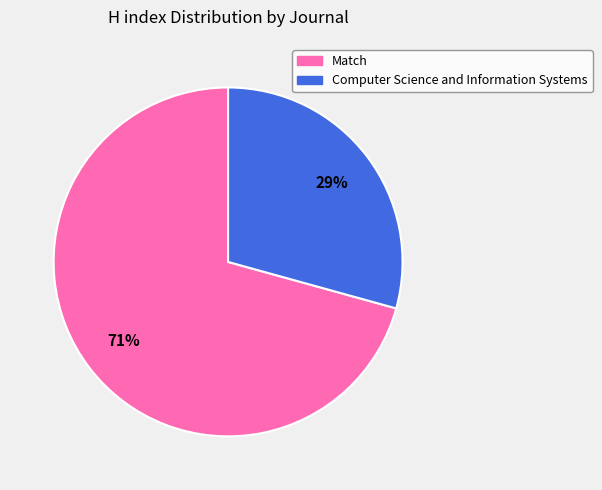

Combined, do Computer Science and Information Systems and Match account for over 50%?

Yes